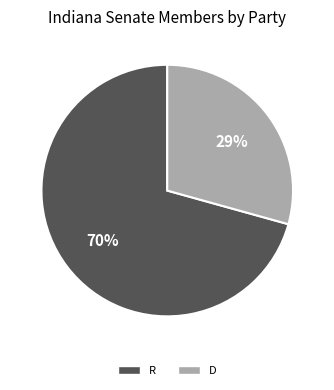

To the nearest percent, what portion does D represent?

29%